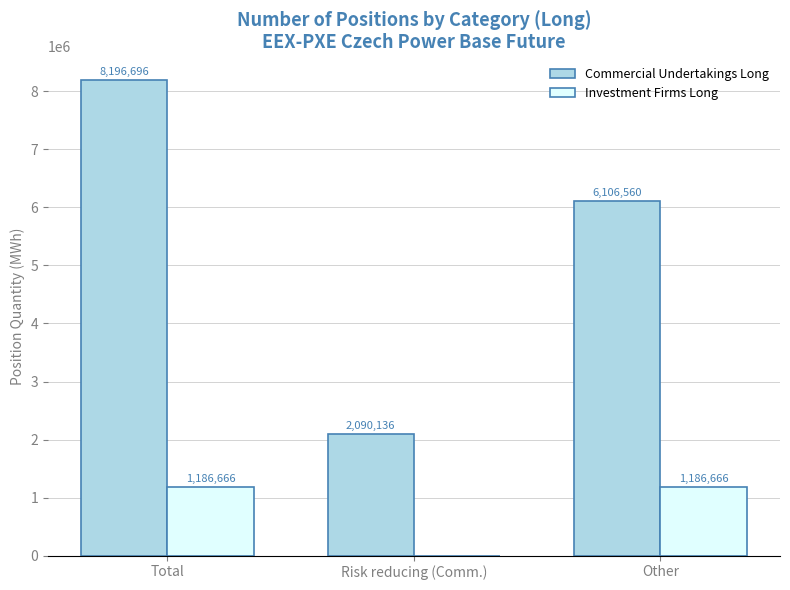

Between Total and Risk reducing (Comm.), which series saw the biggest shift?

Commercial Undertakings Long